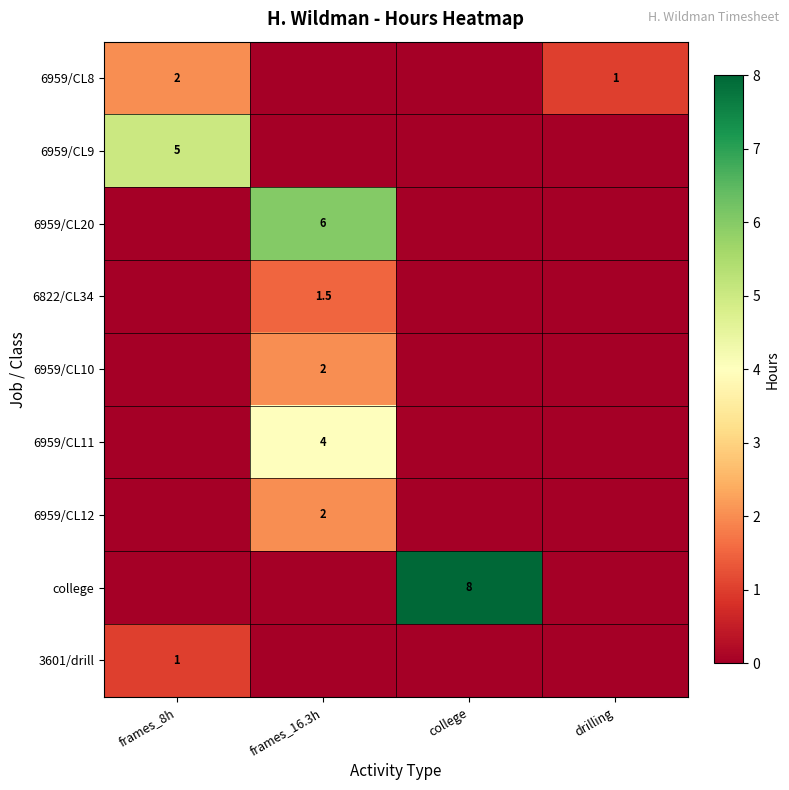

At which category is the sum across all series the highest?

frames_16.3h